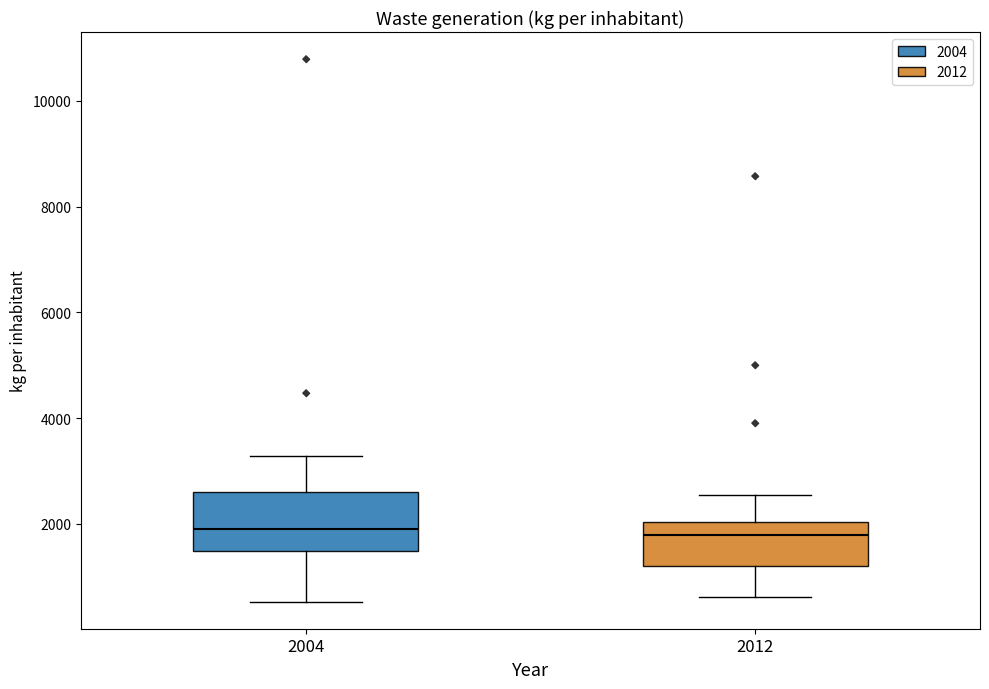

Reading left to right, read every box against the y-axis: the position of its median line, the range the box covers, and the ends of its whiskers. The values are not printed on the chart, so give them approximately, as read against the axis.

2004: median 2000, box 1400 to 2600, whiskers 600 to 3200
2012: median 1800, box 1200 to 2000, whiskers 600 to 2600